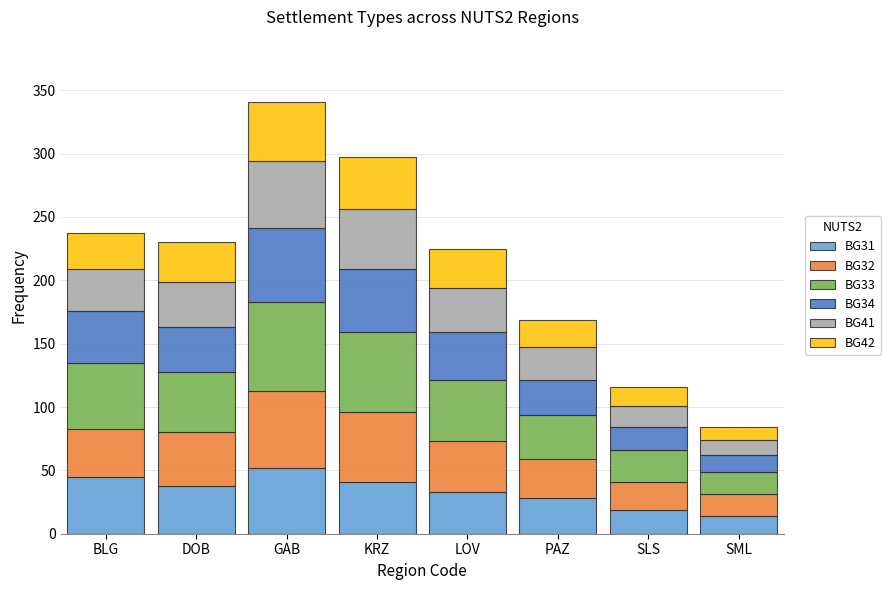

What is the total value across all series at KRZ?

297